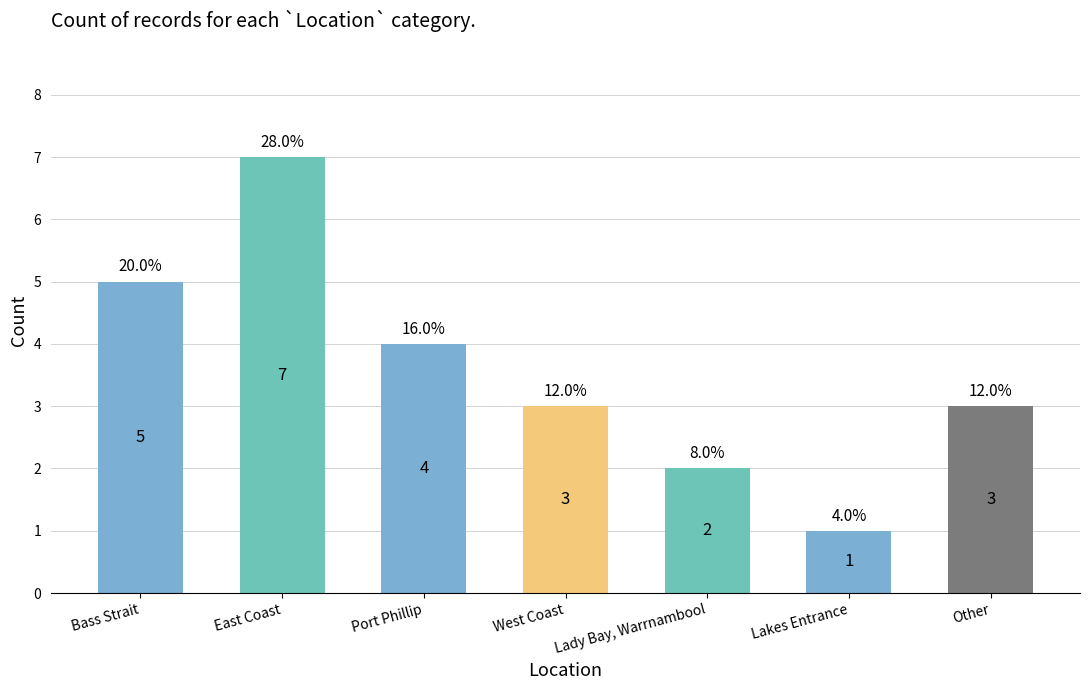

What is the change in value from East Coast to West Coast?

-4